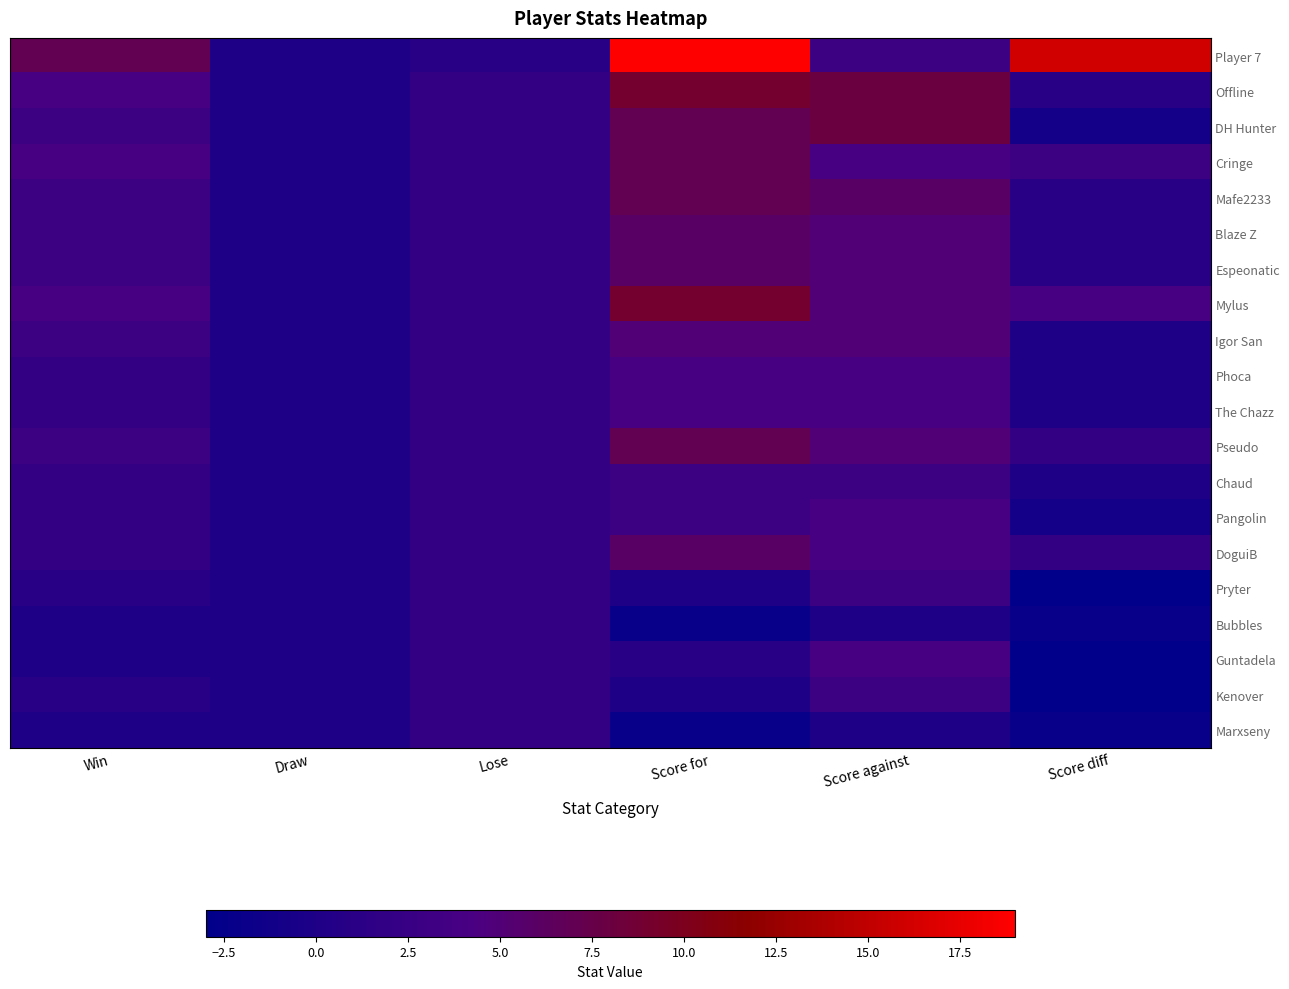

Which has a higher value, Score against or Score diff?

Score diff